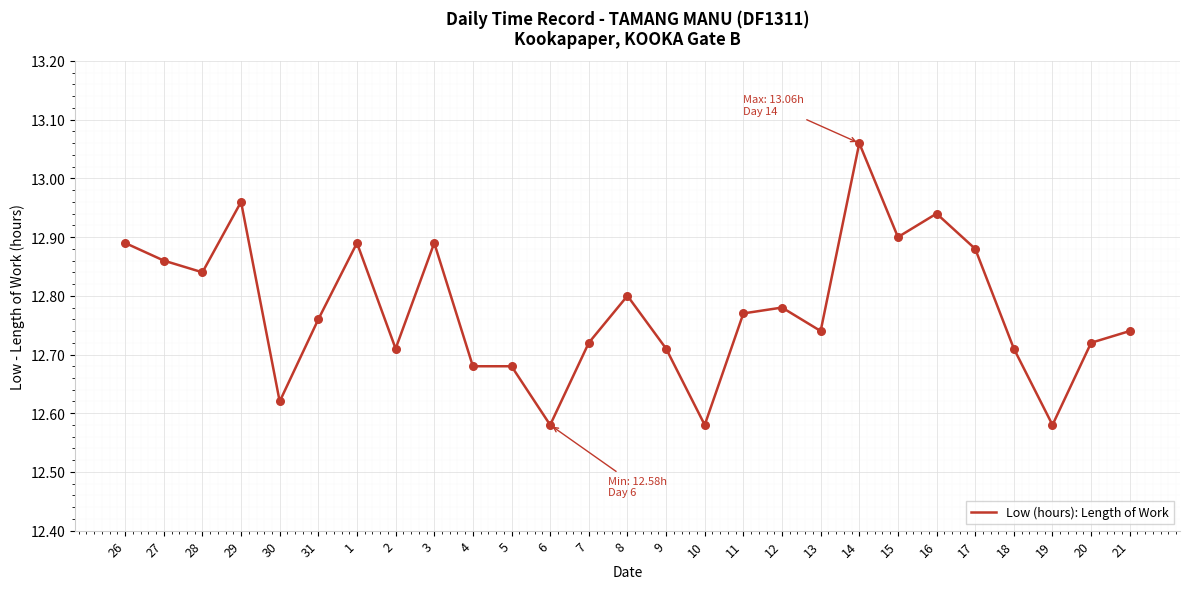

What is the ratio of the value at 28 to the value at 17?

1.0